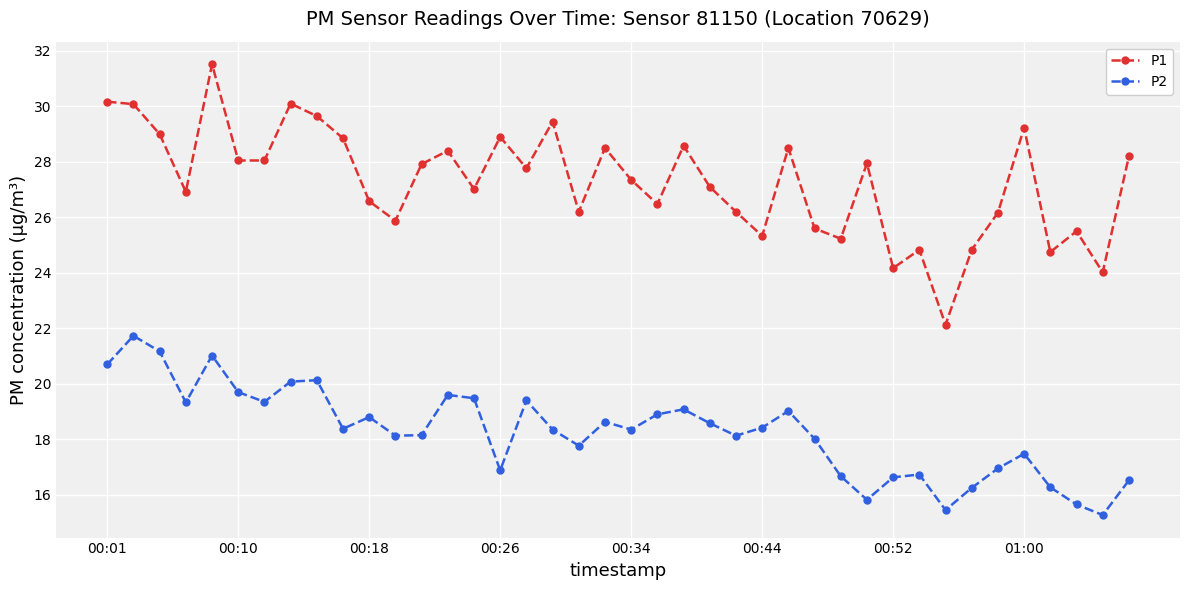

True or false: P2 has more than 2 interior local peaks.

True